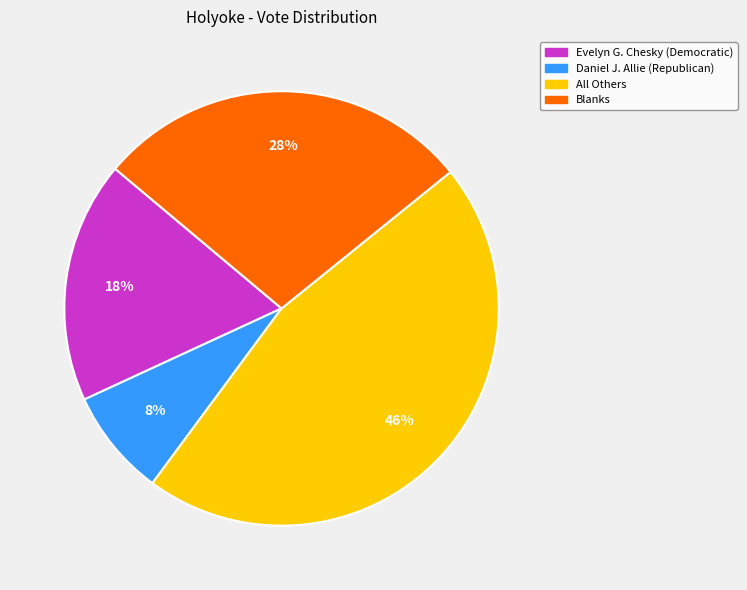

What is the ratio of the value at Daniel J. Allie (Republican) to the value at Blanks?

0.3